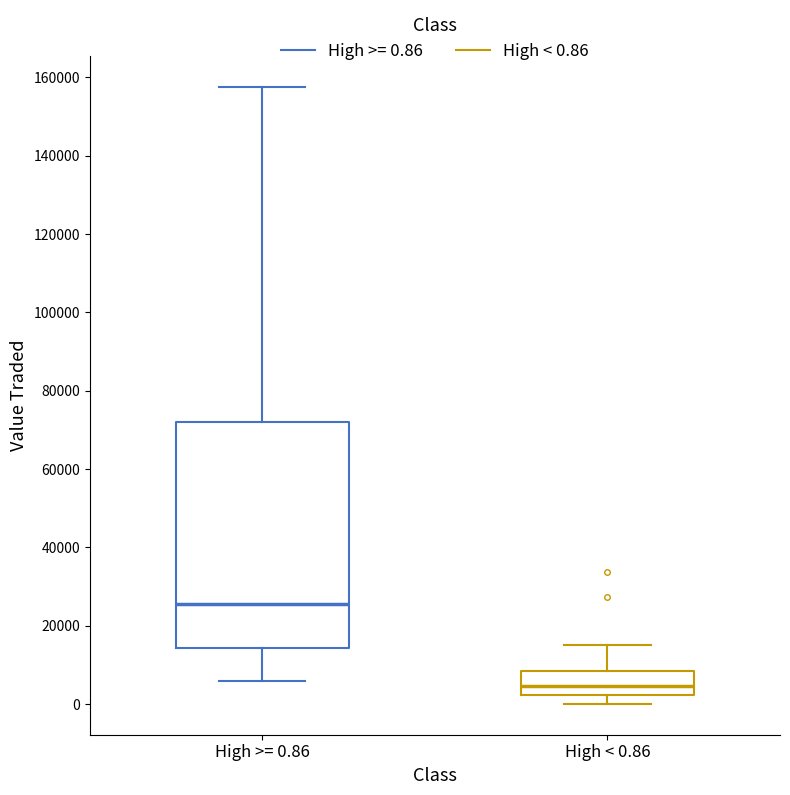

Which box's median line is the highest?

High >= 0.86